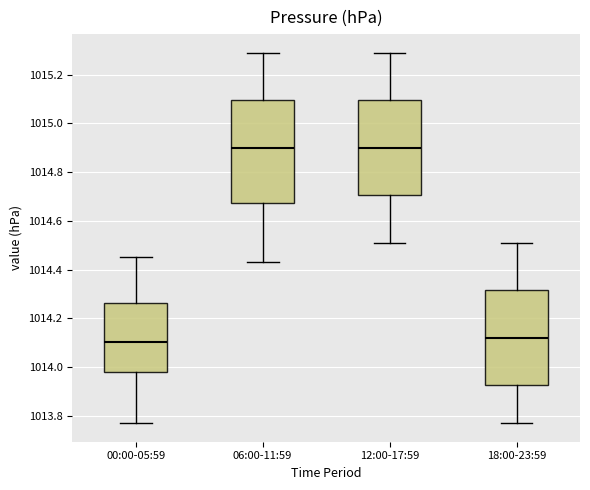

Reading left to right, read every box against the y-axis: the position of its median line, the range the box covers, and the ends of its whiskers. The values are not printed on the chart, so give them approximately, as read against the axis.

00:00-05:59: median 1014.10, box 1013.98 to 1014.26, whiskers 1013.78 to 1014.46
06:00-11:59: median 1014.90, box 1014.68 to 1015.10, whiskers 1014.44 to 1015.30
12:00-17:59: median 1014.90, box 1014.70 to 1015.10, whiskers 1014.52 to 1015.30
18:00-23:59: median 1014.12, box 1013.92 to 1014.32, whiskers 1013.78 to 1014.52